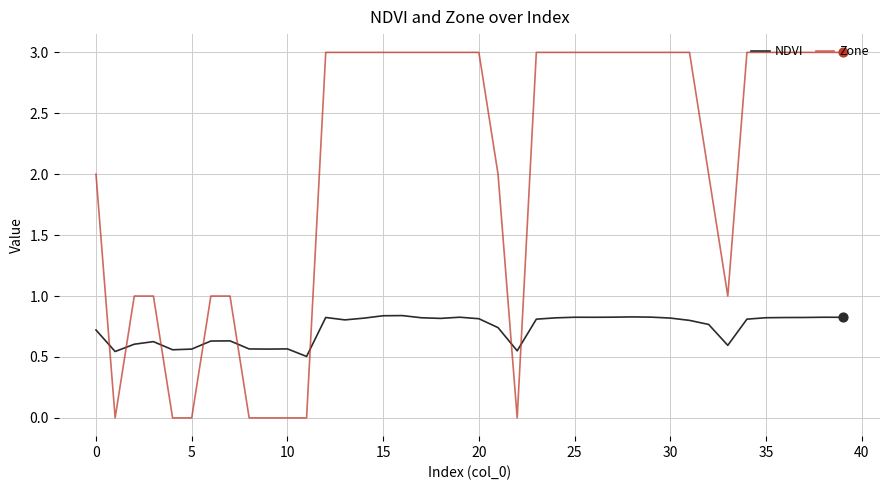

Which series has the largest total across all categories?

Zone